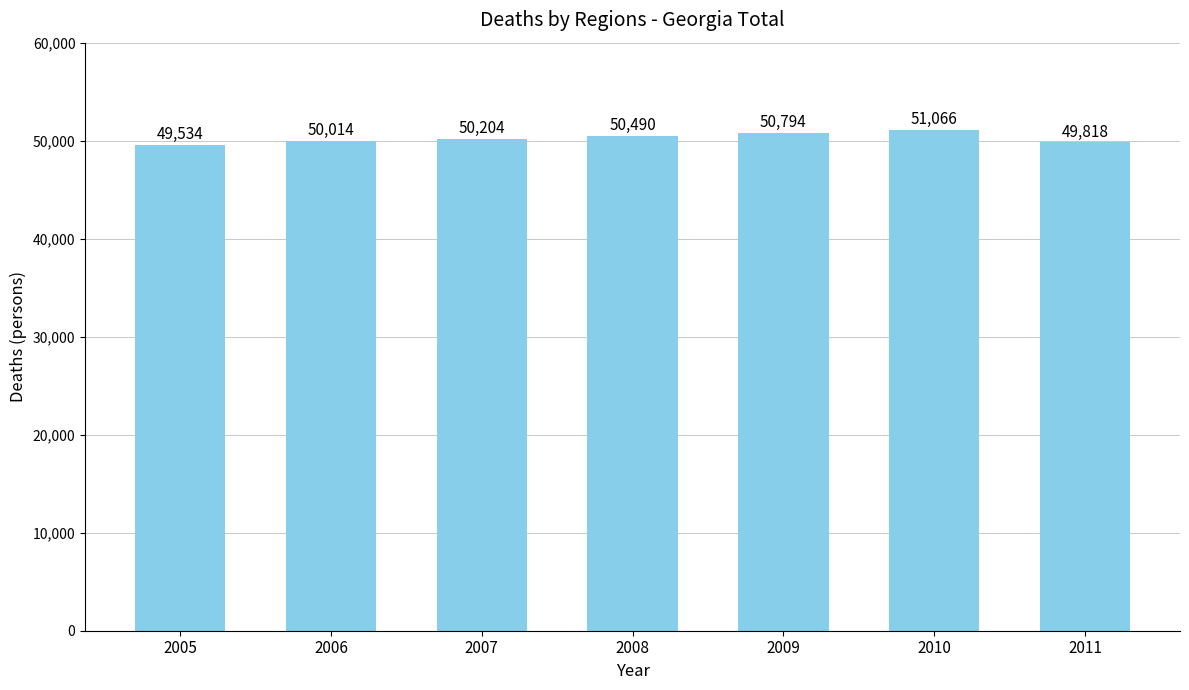

Reading right to left, list all the values displayed in this chart.

49818	51066	50794	50490	50204	50014	49534